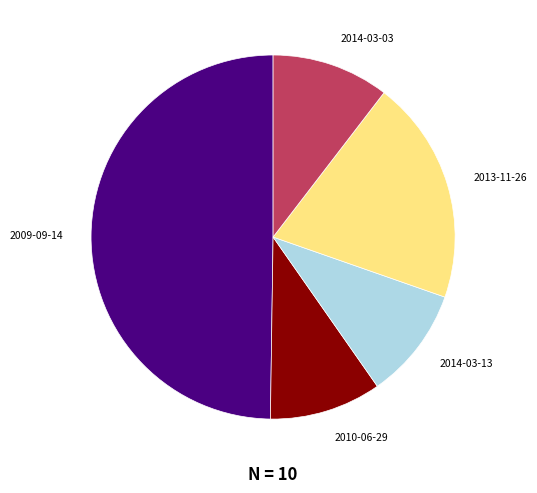

Which category has the biggest portion of the pie?

2009-09-14